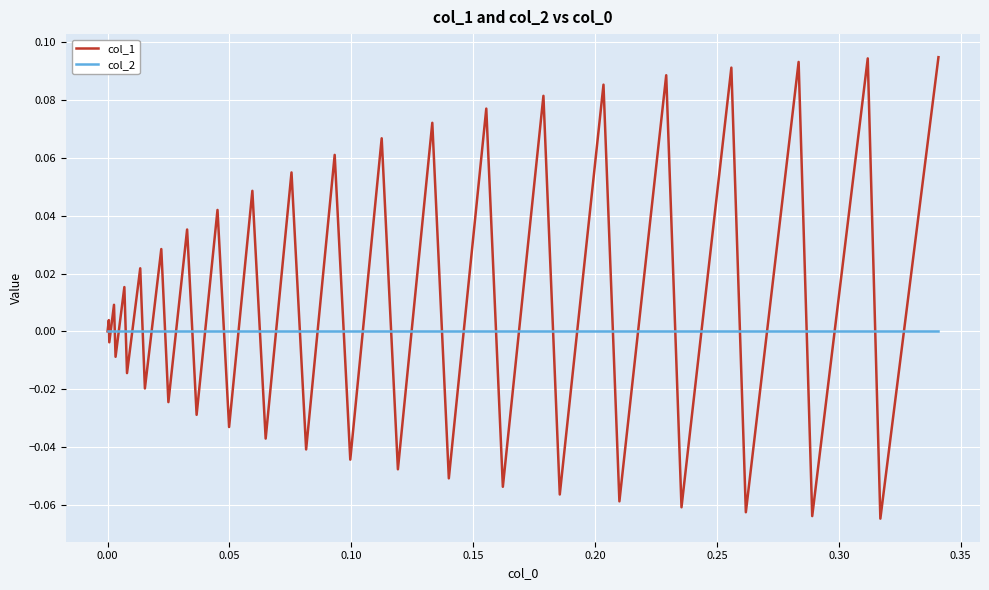

Rank the series by their average value, from highest to lowest.

col_1, col_2